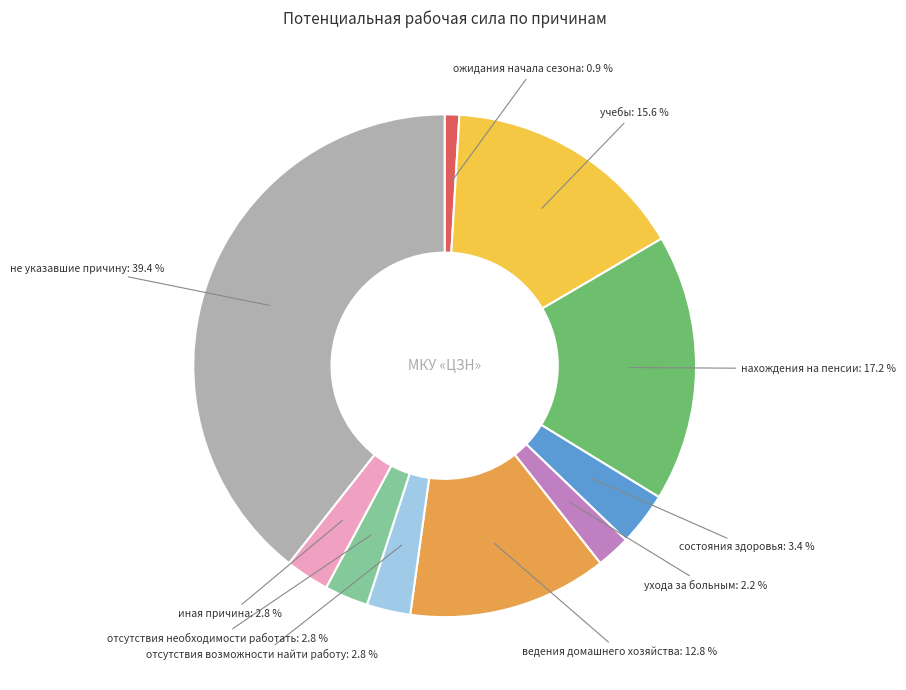

Does иная причина represent more than half of the total?

No